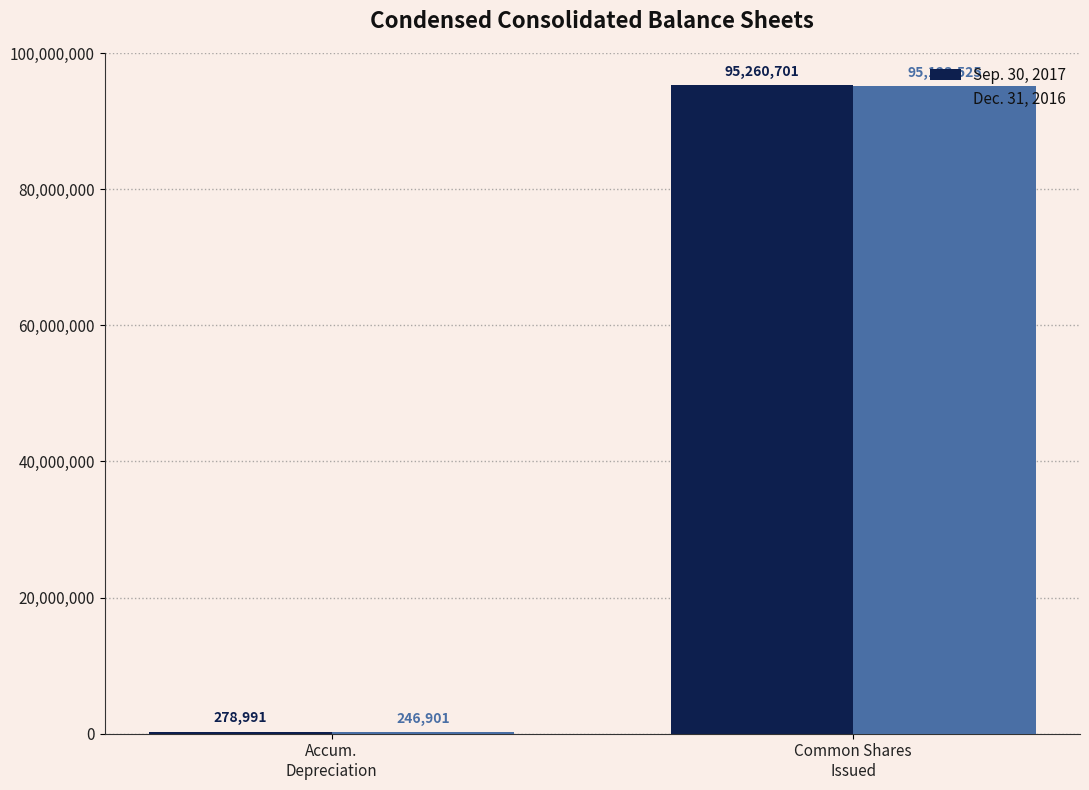

Does the chart contain stacked bars?

No